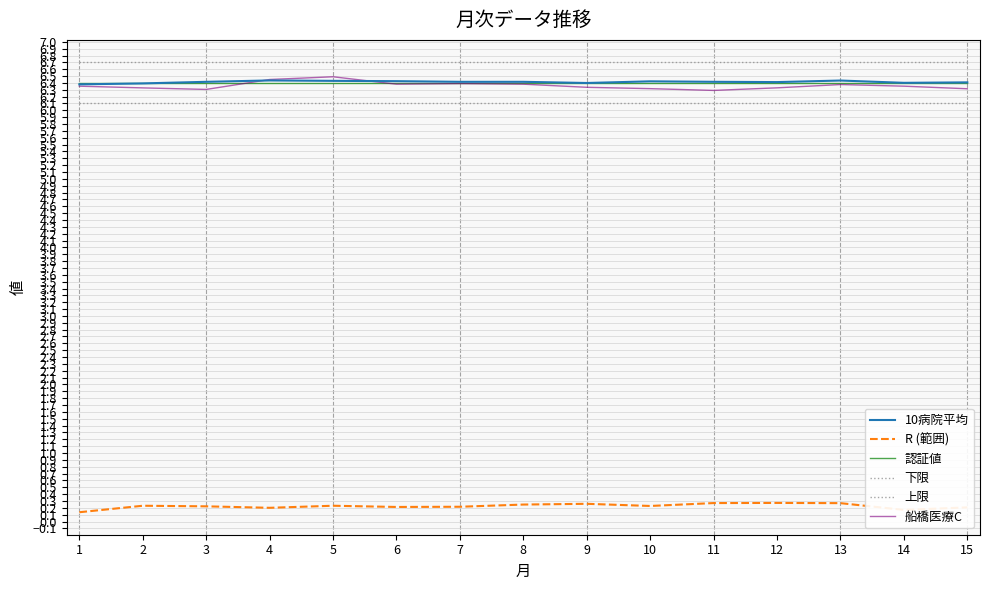

Where is the first local minimum for R (範囲)?

4